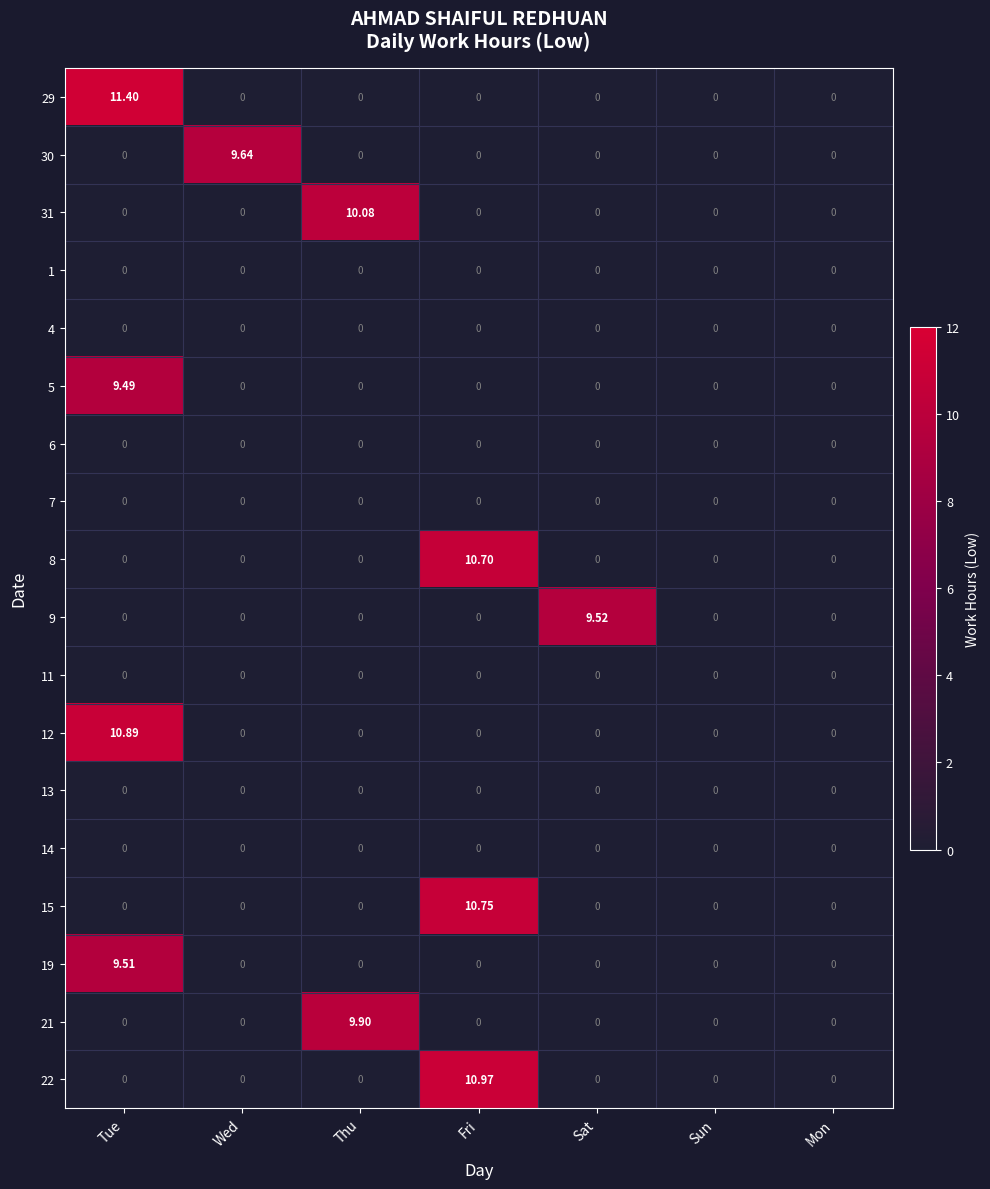

What is the spread (max minus min) of values at Wed?

9.6